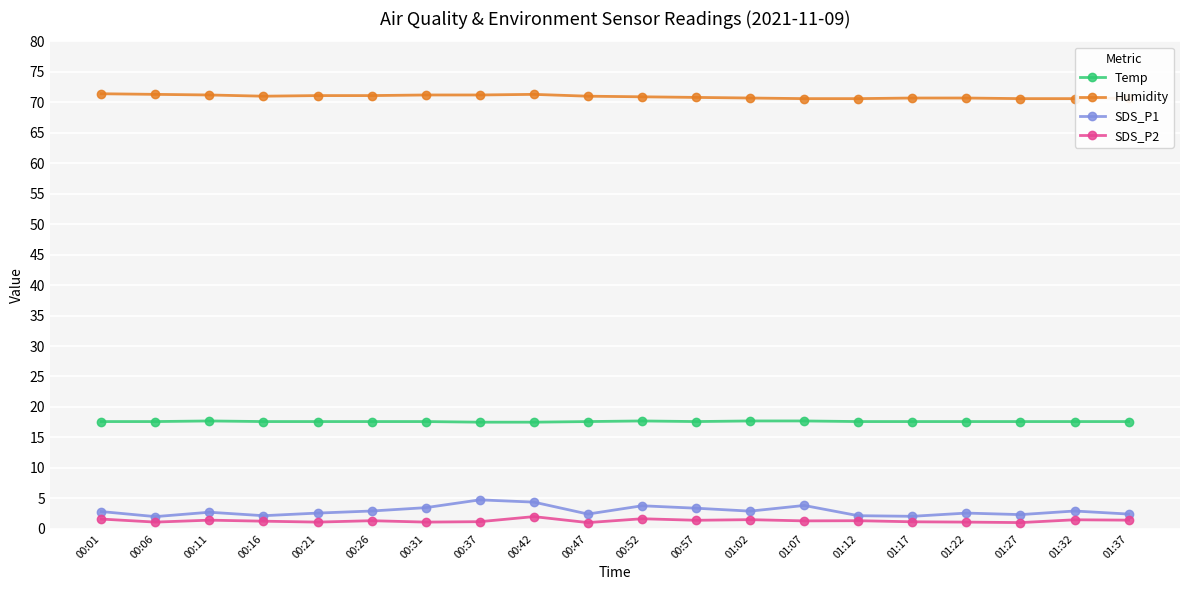

What is the smallest value displayed?

1.0